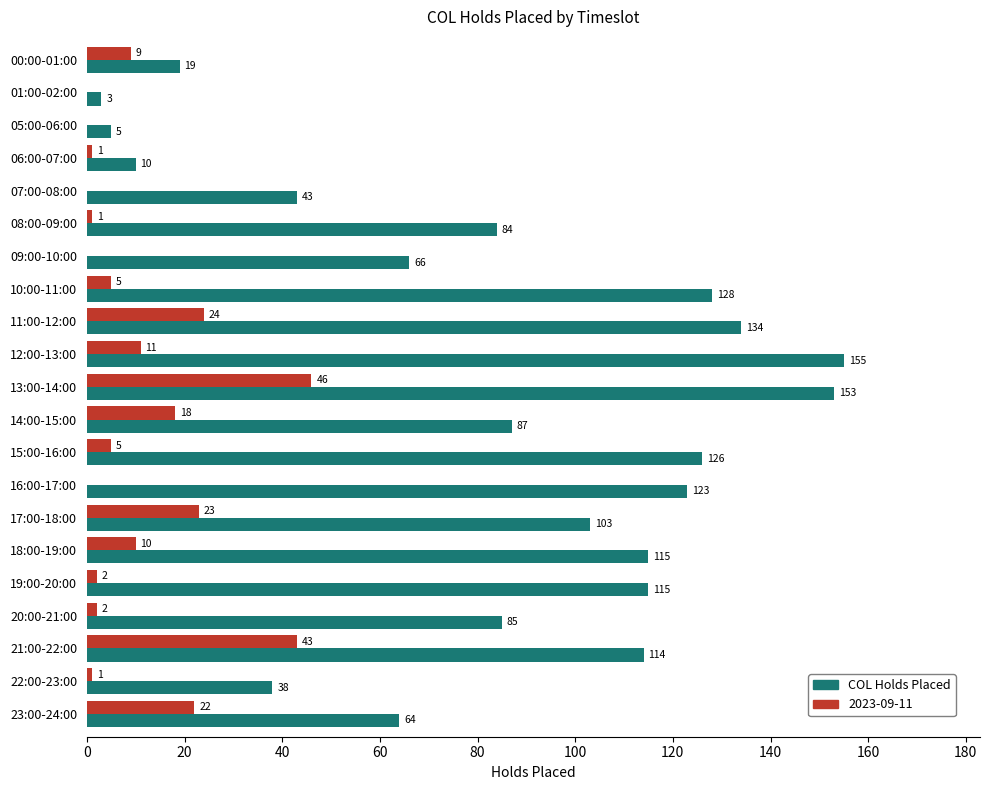

Count the number of categories in the chart.

21